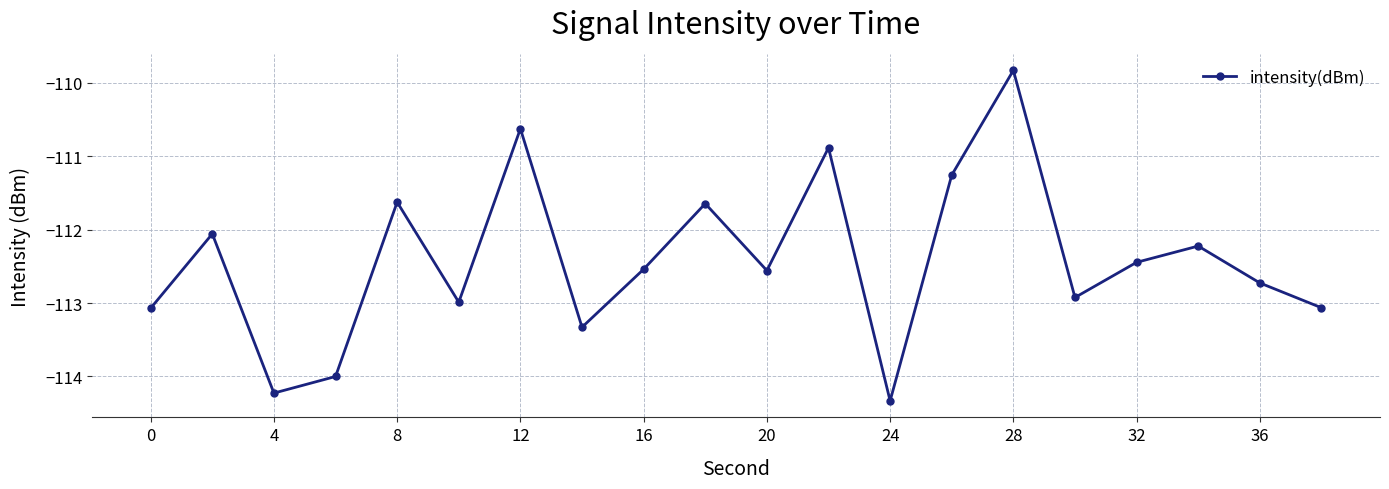

What is the value of the 7th point from the left?

-110.6